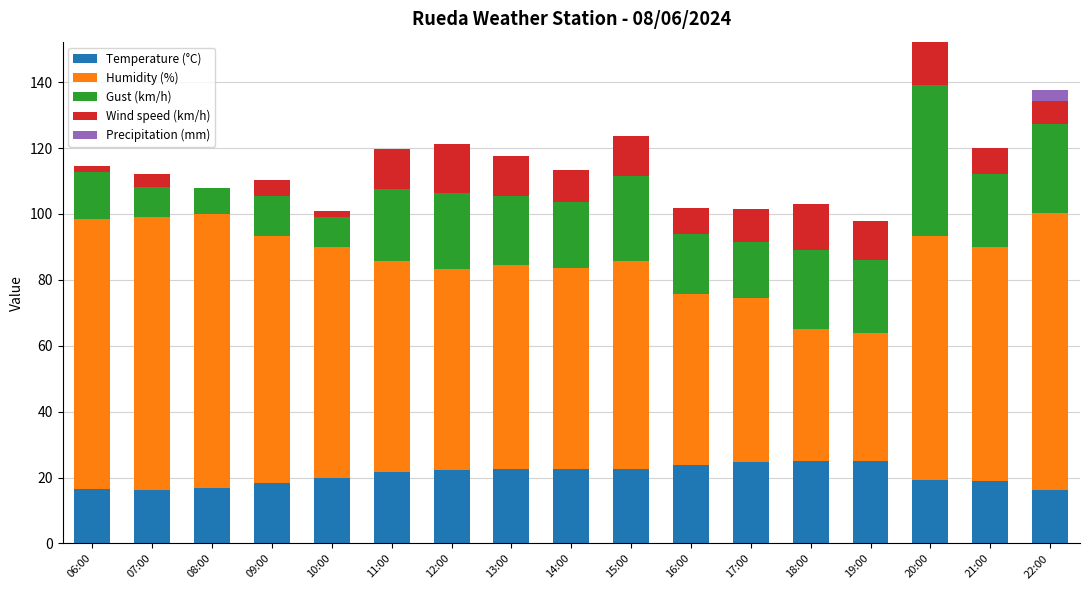

What is the total value across all series at 15:00?

123.6